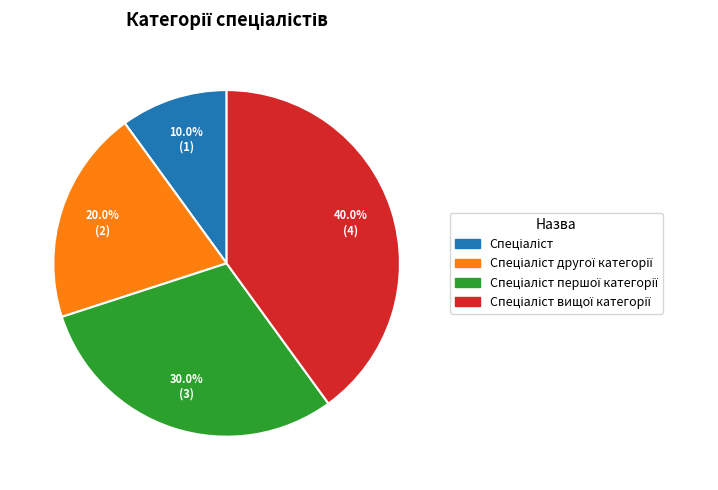

To the nearest percent, what is the average slice percentage?

25%